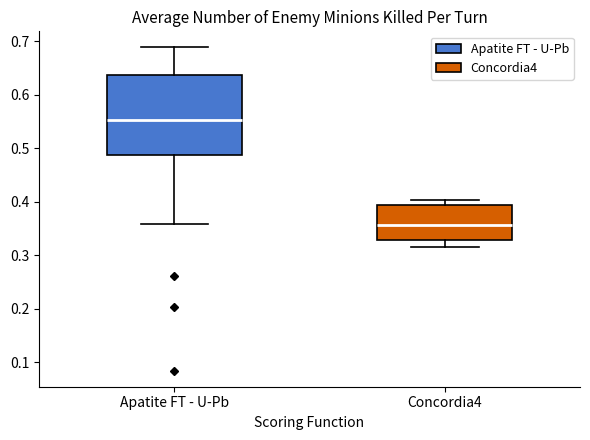

Which box's median line is the highest?

Apatite FT - U-Pb